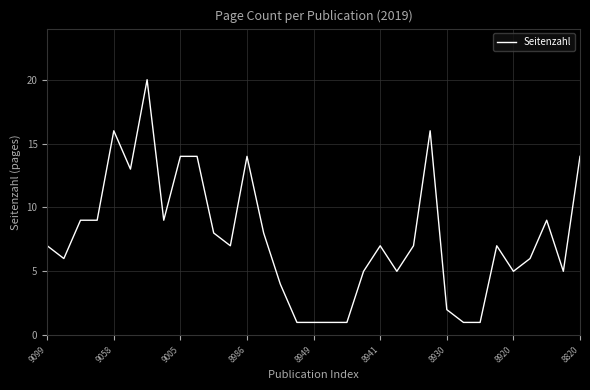

What is the difference between the maximum and minimum values?

19